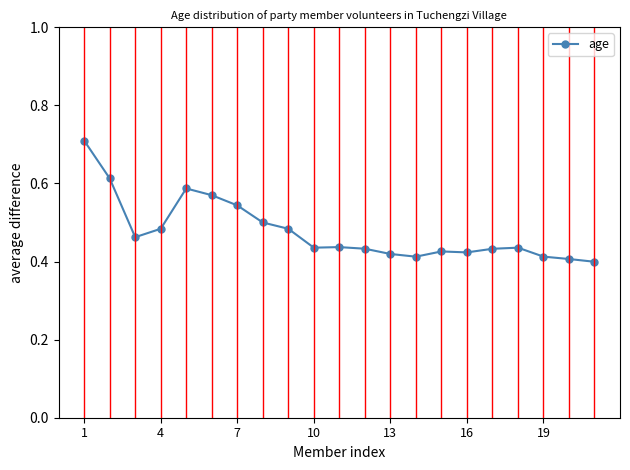

What is the sum of all values?

10.0